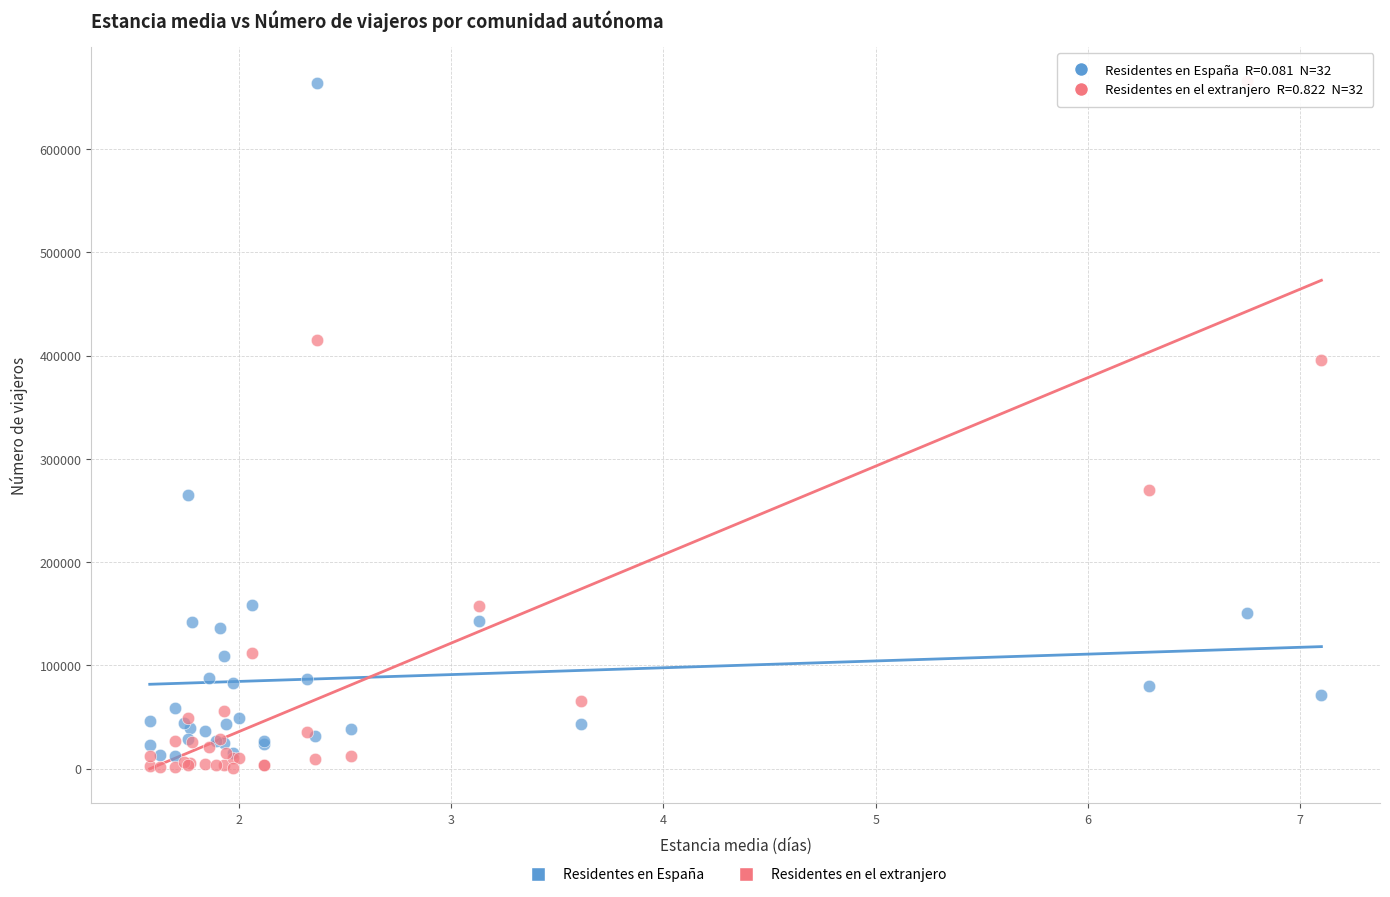

In the Residentes en España series, what Y value is closest to 338284?

264861